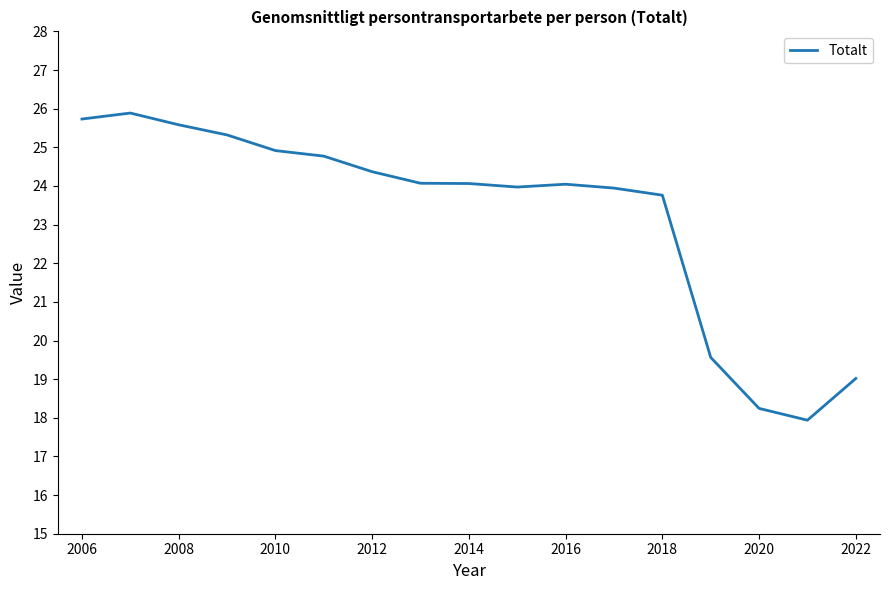

What is the maximum value shown in the chart?

25.9